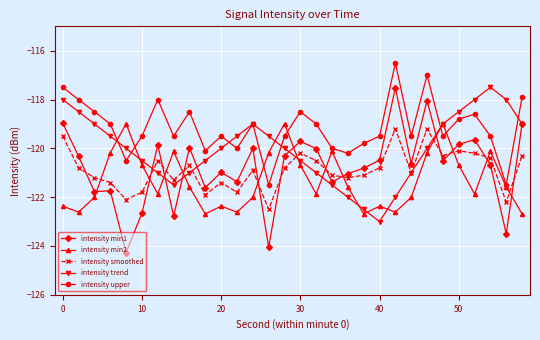

After their last crossing, which series has the higher values: intensity min2 or intensity trend?

intensity trend